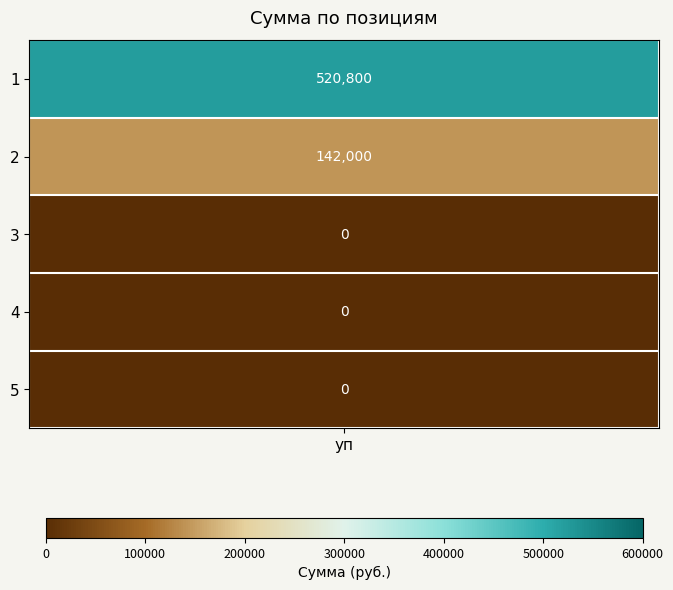

What is the greatest value displayed?

520800